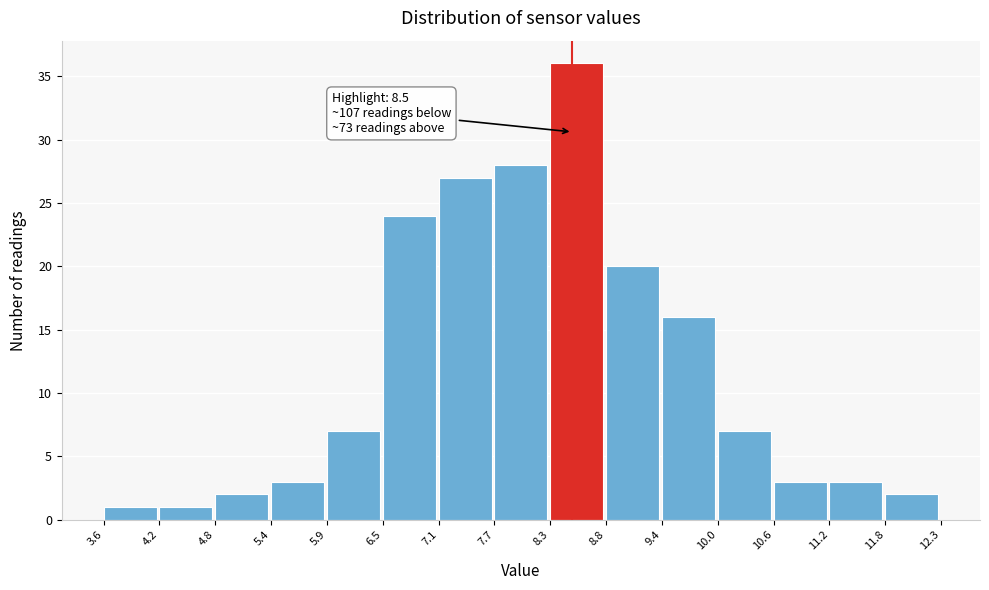

Over which range of the x-axis is the bar tallest?

8.3 to 8.8